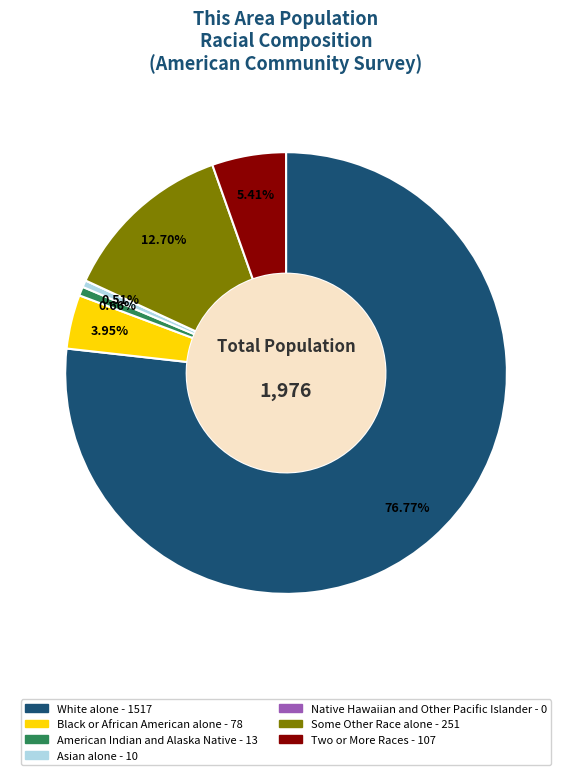

What percentage do White alone and Some Other Race alone together represent?

89.5%